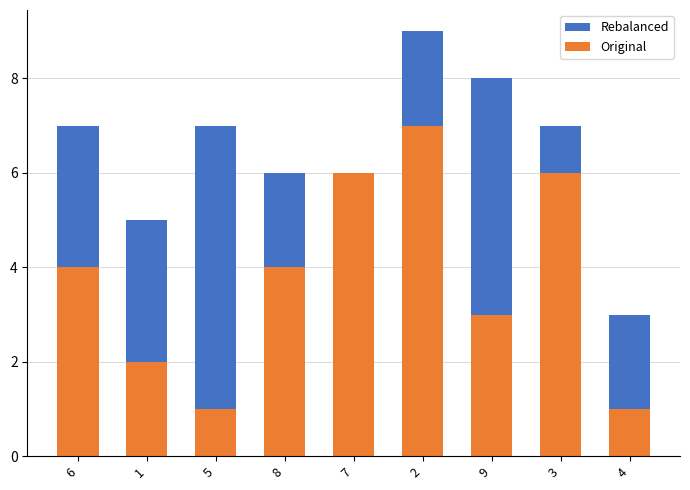

What value does the Rebalanced series have at 3?

7